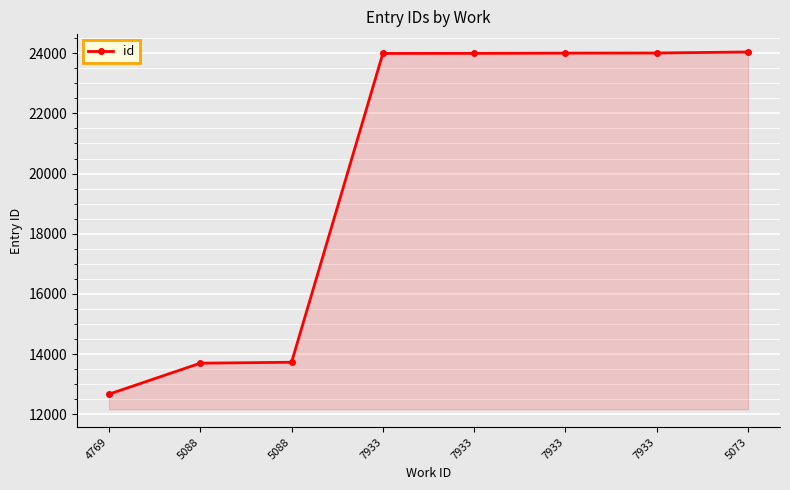

List the labels in order of value, smallest first.

4769, 5088, 5088, 7933, 7933, 7933, 7933, 5073